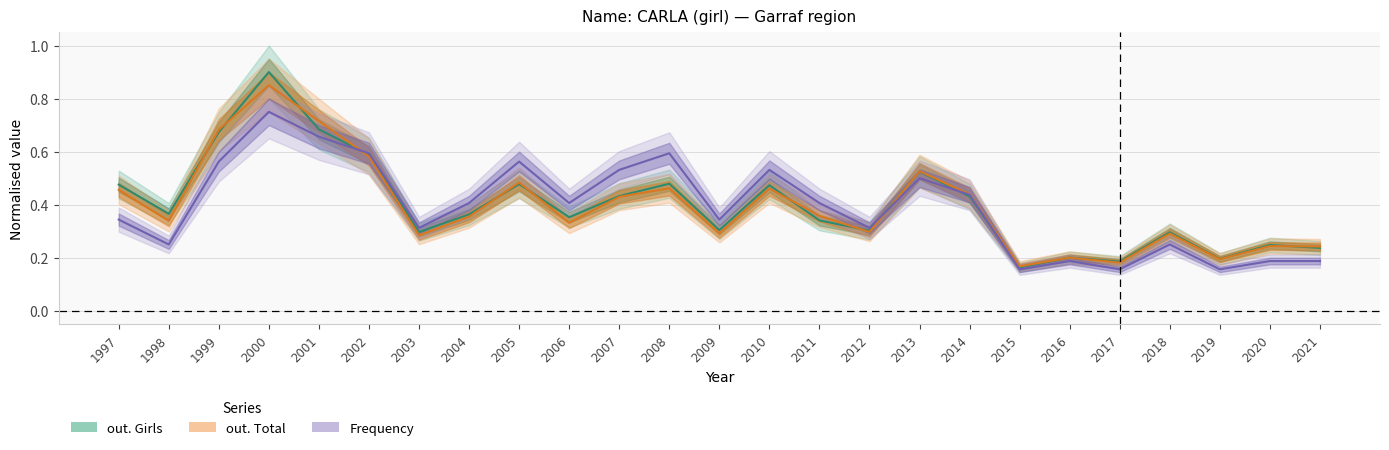

What are all the series names shown in the legend?

Frequency, out. Total, out. Girls